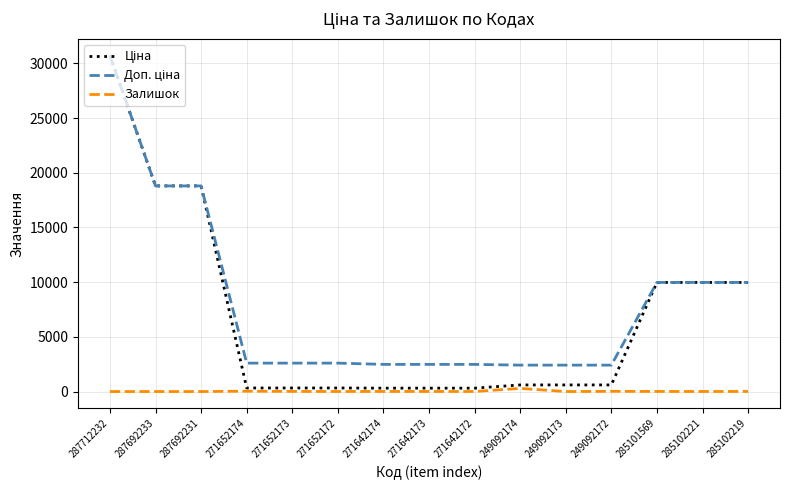

The Залишок series shows 288.0 at 249092174. True or false?

True